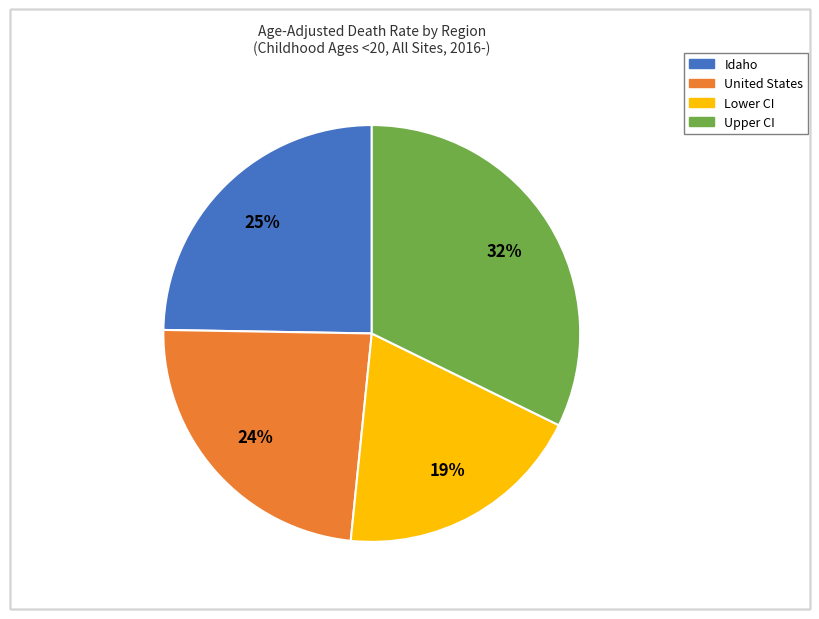

Does Upper CI represent more than half of the total?

No